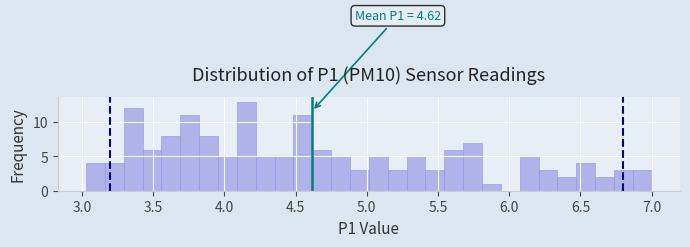

Around what value on the x-axis is the tallest bar? Give the approximate position of its centre, as read against the axis.

4.15